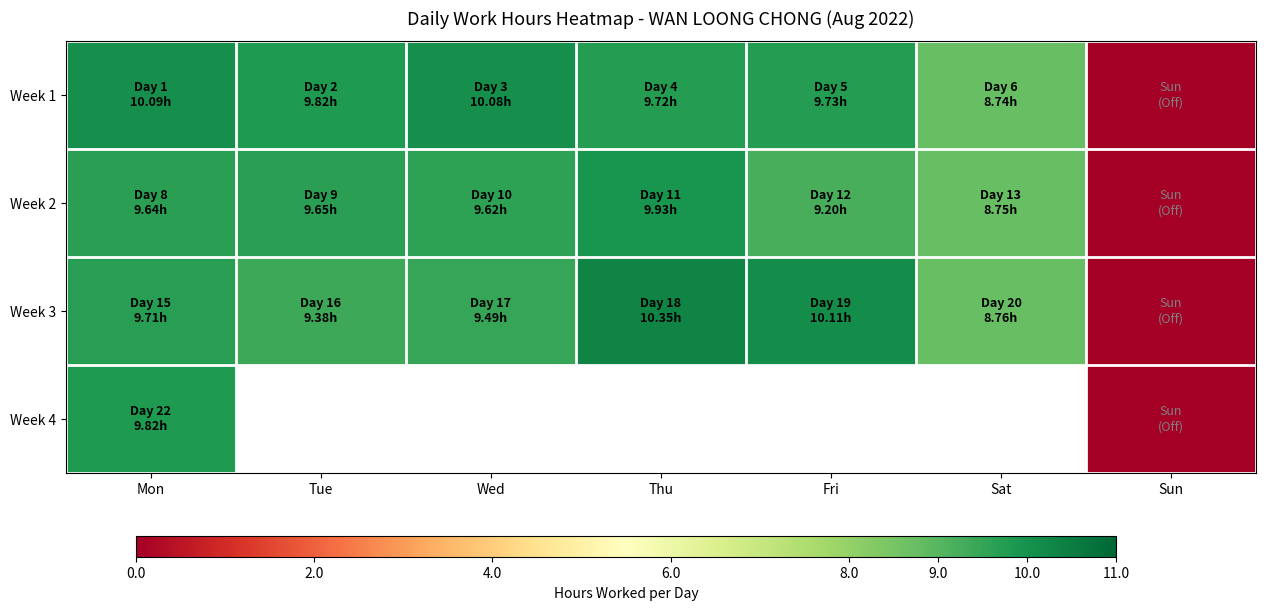

What is the sum of all Week 1 values?

58.2